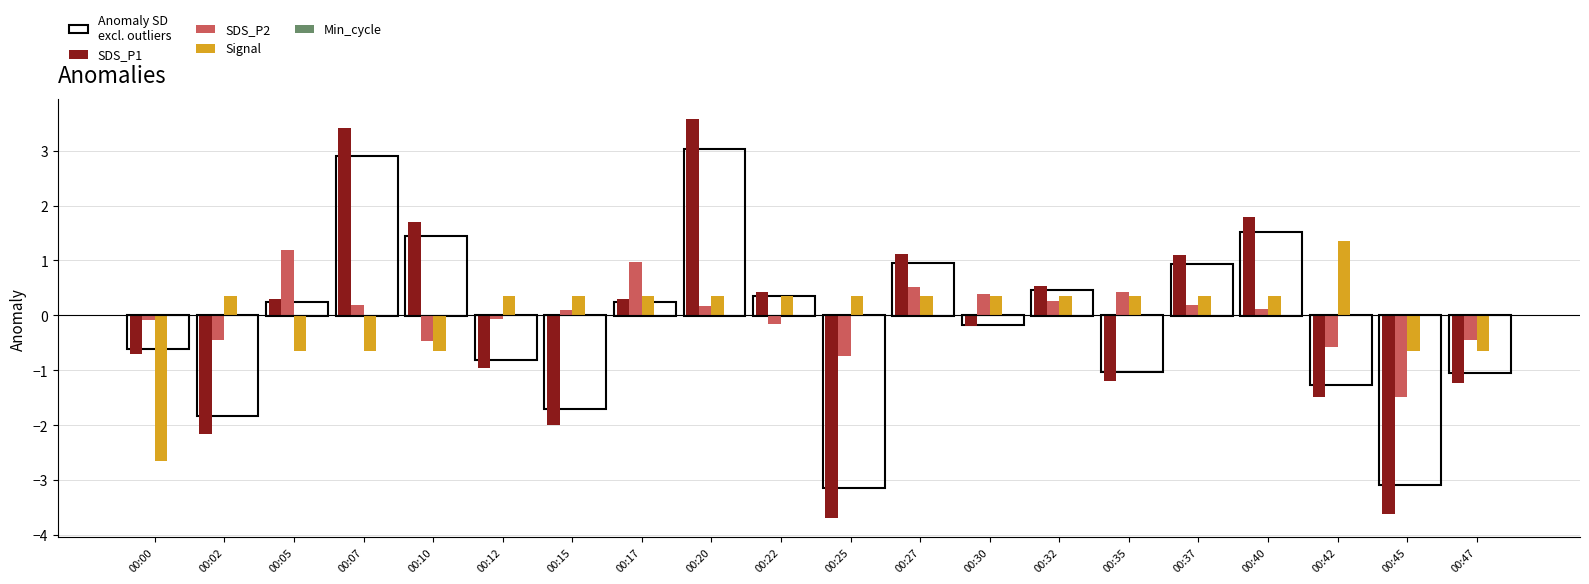

Where does the Signal series first go above 0?

00:02